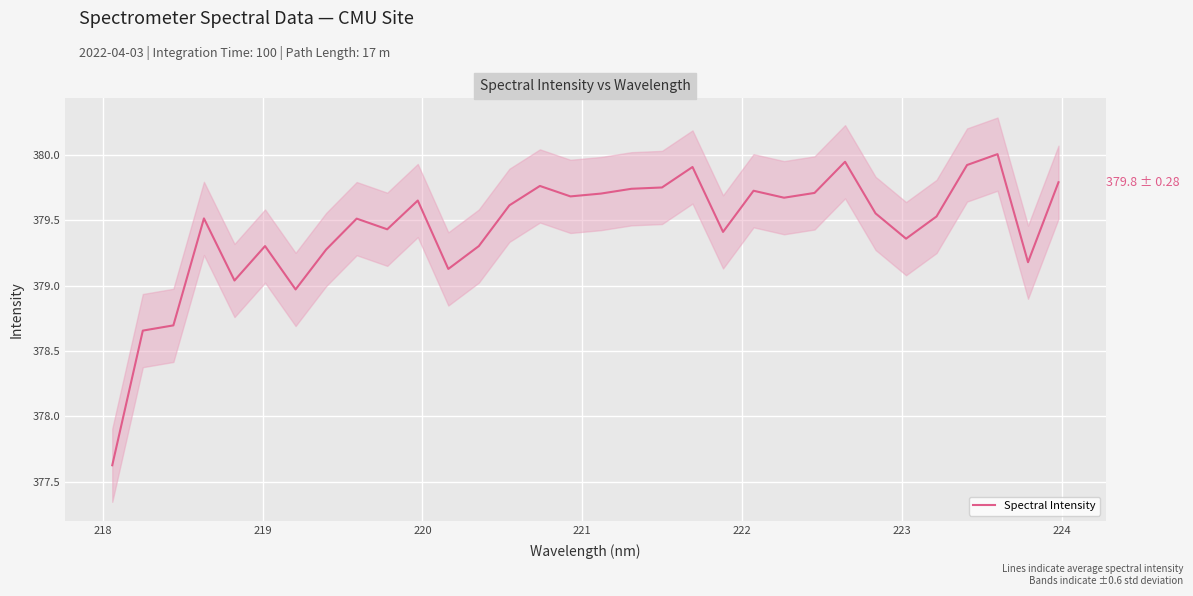

What is the maximum value shown in the chart?

380.0